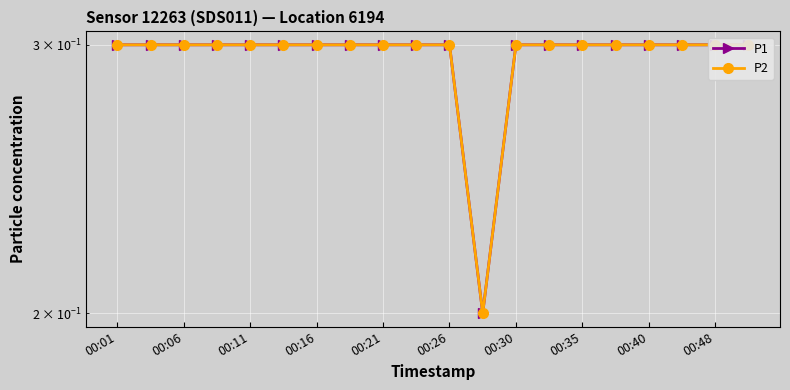

What are all the series names shown in the legend?

P1, P2